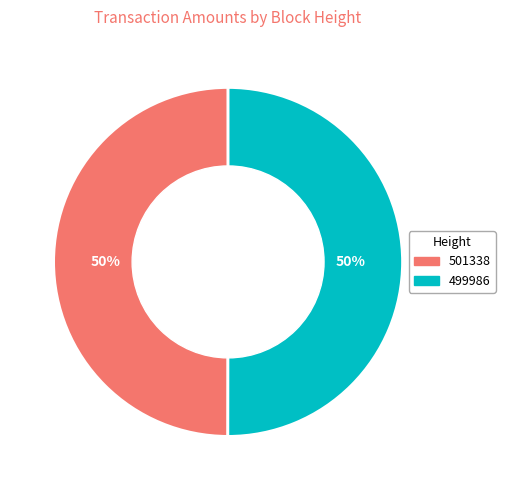

The 499986 slice represents 60% of the pie. True or false?

False